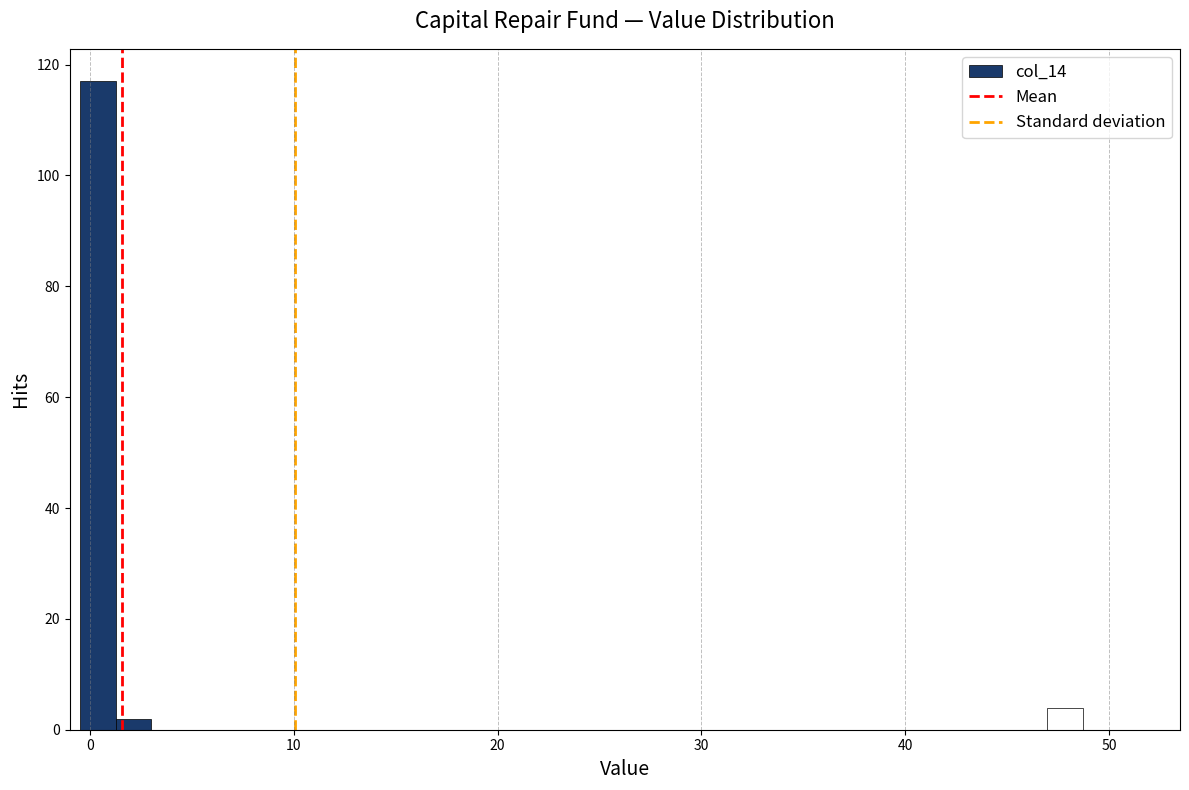

Read against the x-axis, roughly where is the centre of the tallest bar?

0